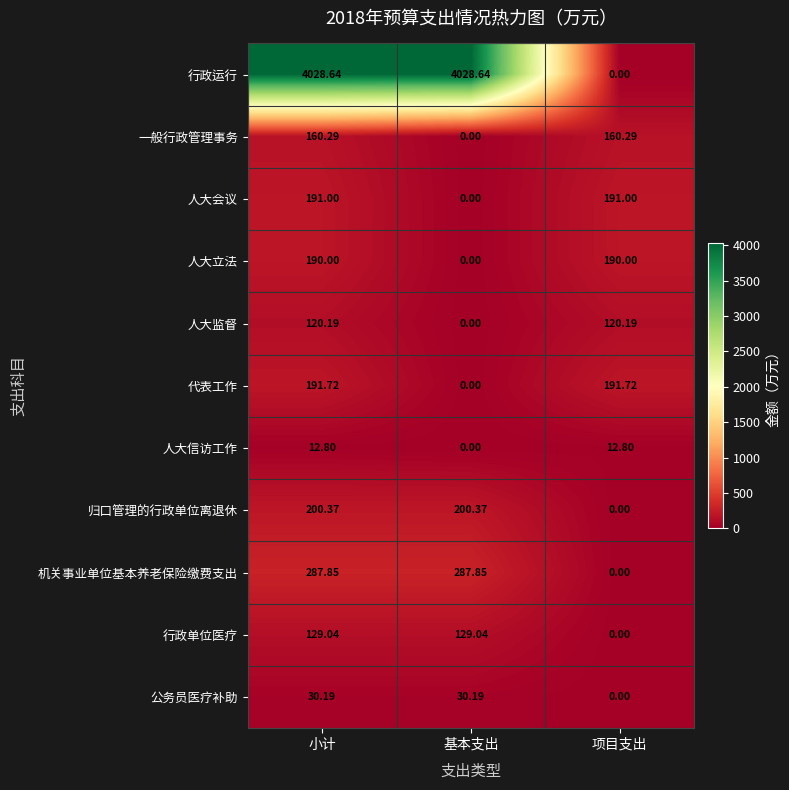

At which label does 行政单位医疗 reach its minimum?

项目支出